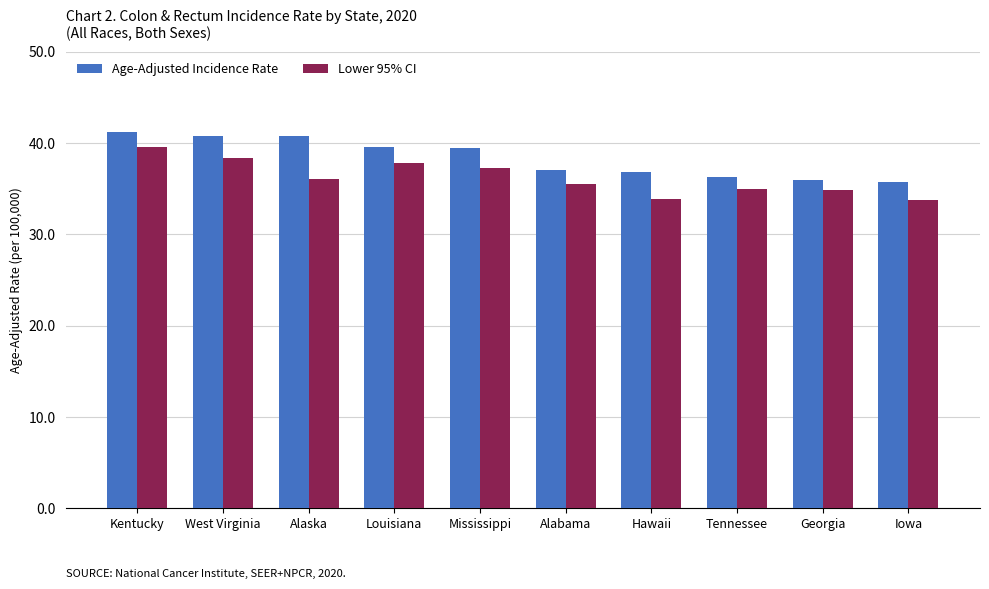

Rank the series at Alaska from lowest to highest value.

Lower 95% CI, Age-Adjusted Incidence Rate